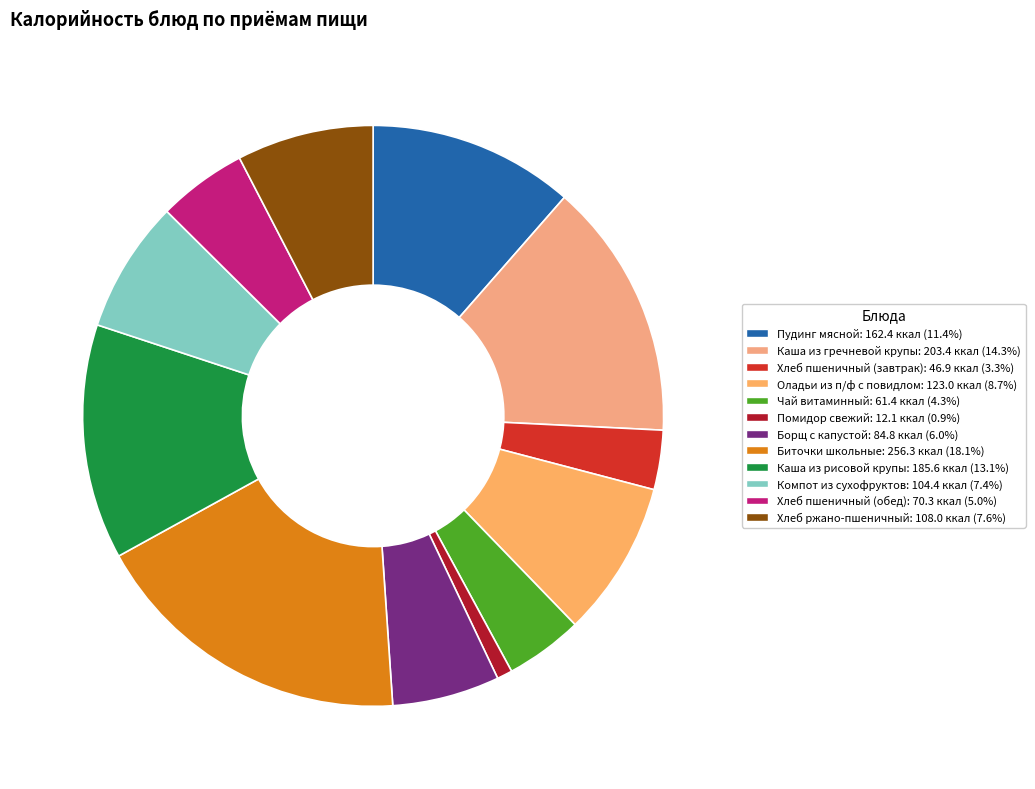

To the nearest percent, what percentage of the pie is Помидор свежий?

1%